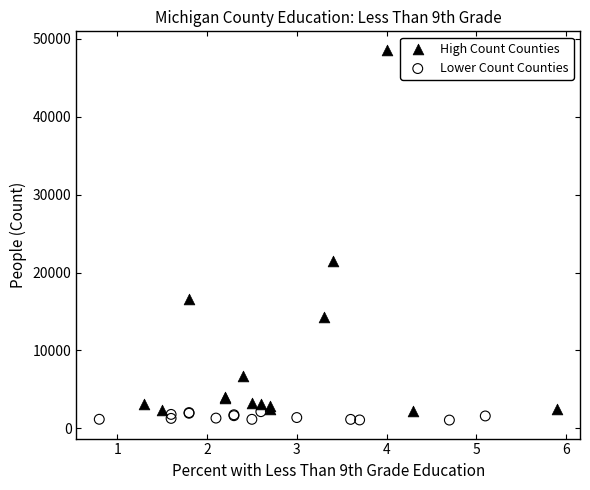

Which series reaches the minimum Y coordinate?

Lower Count Counties